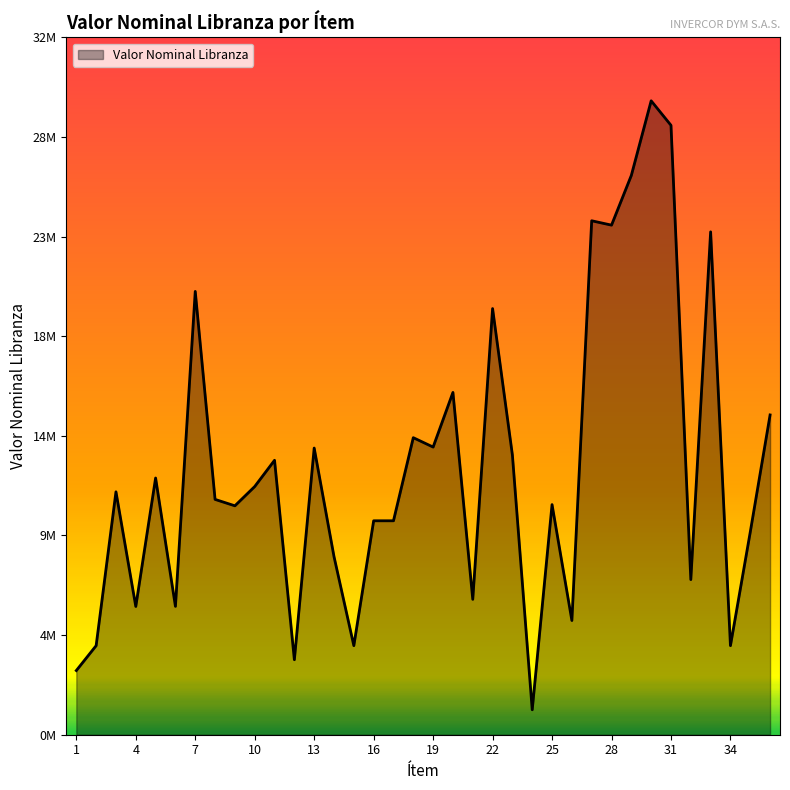

At which category does the chart reach its peak across all series?

30